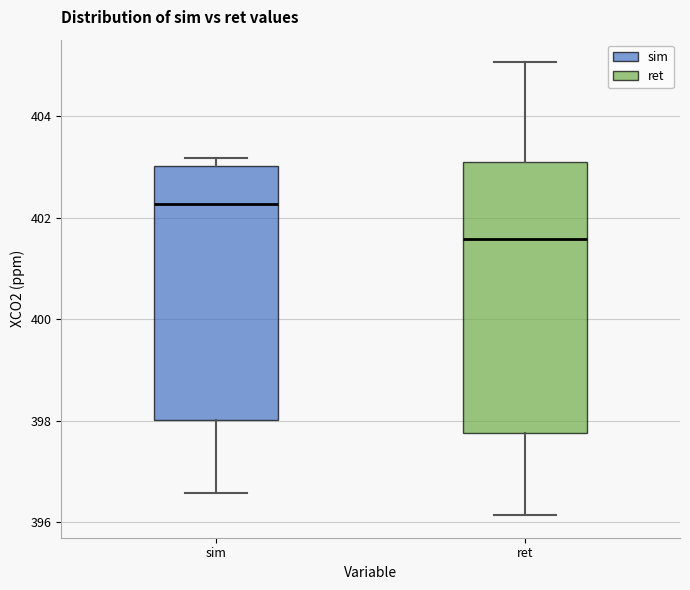

Comparing the boxes themselves (not the whiskers), which one is the tallest?

ret